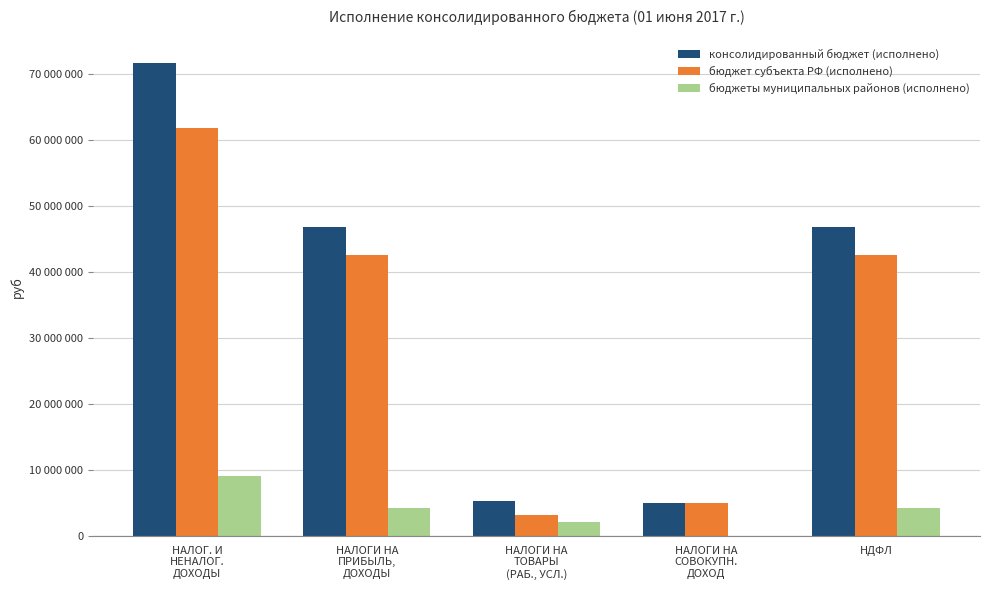

What is the difference between the maximum and minimum values in the консолидированный бюджет (исполнено) series?

66827401.0